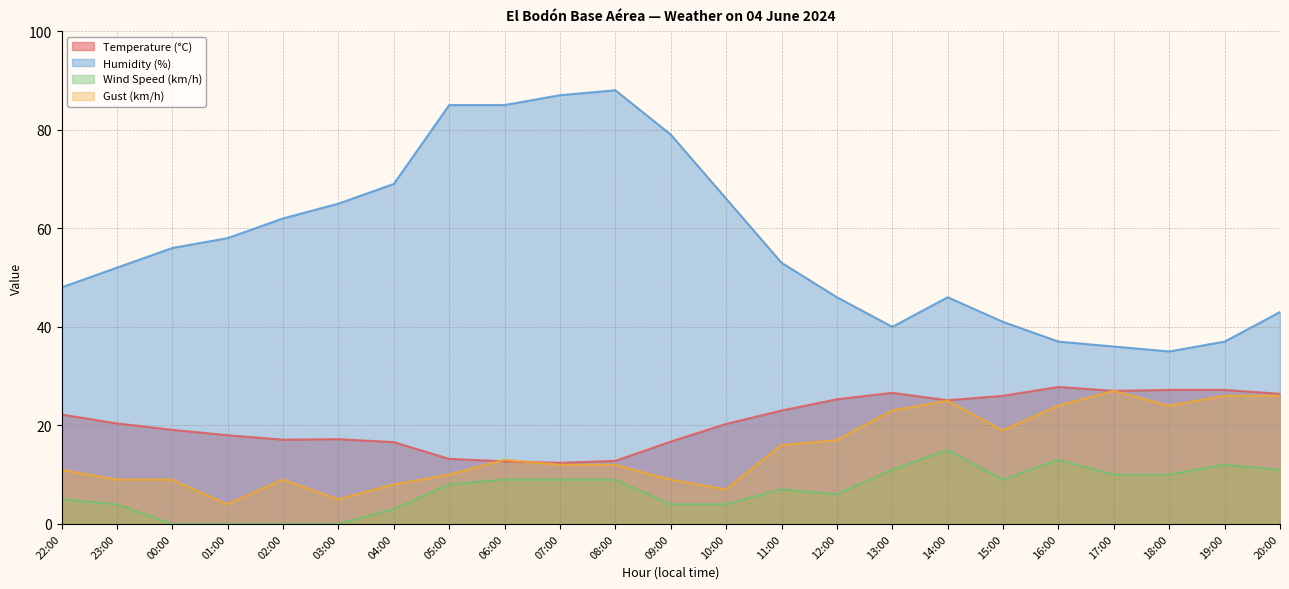

Reading right to left, transcribe all the data shown in this chart.

Temperature (°C): 20:00=26.4	19:00=27.2	18:00=27.2	17:00=27.0	16:00=27.8	15:00=26.0	14:00=25.1	13:00=26.6	12:00=25.3	11:00=23.0	10:00=20.3	09:00=16.7	08:00=12.8	07:00=12.4	06:00=12.7	05:00=13.2	04:00=16.6	03:00=17.2	02:00=17.1	01:00=18.0	00:00=19.1	23:00=20.4	22:00=22.2
Humidity (%): 20:00=43.0	19:00=37.0	18:00=35.0	17:00=36.0	16:00=37.0	15:00=41.0	14:00=46.0	13:00=40.0	12:00=46.0	11:00=53.0	10:00=66.0	09:00=79.0	08:00=88.0	07:00=87.0	06:00=85.0	05:00=85.0	04:00=69.0	03:00=65.0	02:00=62.0	01:00=58.0	00:00=56.0	23:00=52.0	22:00=48.0
Wind Speed (km/h): 20:00=11.0	19:00=12.0	18:00=10.0	17:00=10.0	16:00=13.0	15:00=9.0	14:00=15.0	13:00=11.0	12:00=6.0	11:00=7.0	10:00=4.0	09:00=4.0	08:00=9.0	07:00=9.0	06:00=9.0	05:00=8.0	04:00=3.0	03:00=0.0	02:00=0.0	01:00=0.0	00:00=0.0	23:00=4.0	22:00=5.0
Gust (km/h): 20:00=26.0	19:00=26.0	18:00=24.0	17:00=27.0	16:00=24.0	15:00=19.0	14:00=25.0	13:00=23.0	12:00=17.0	11:00=16.0	10:00=7.0	09:00=9.0	08:00=12.0	07:00=12.0	06:00=13.0	05:00=10.0	04:00=8.0	03:00=5.0	02:00=9.0	01:00=4.0	00:00=9.0	23:00=9.0	22:00=11.0